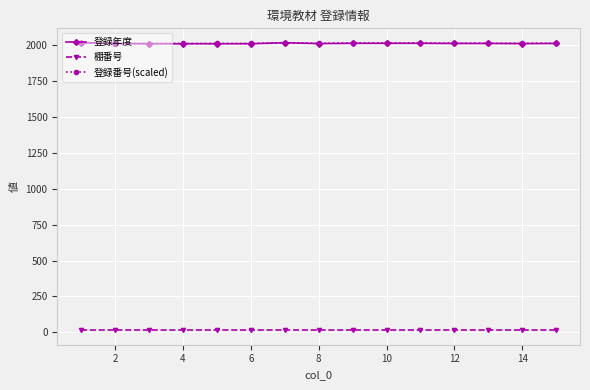

What is the value of the 登録年度 point at the 7th from the left?

2017.0